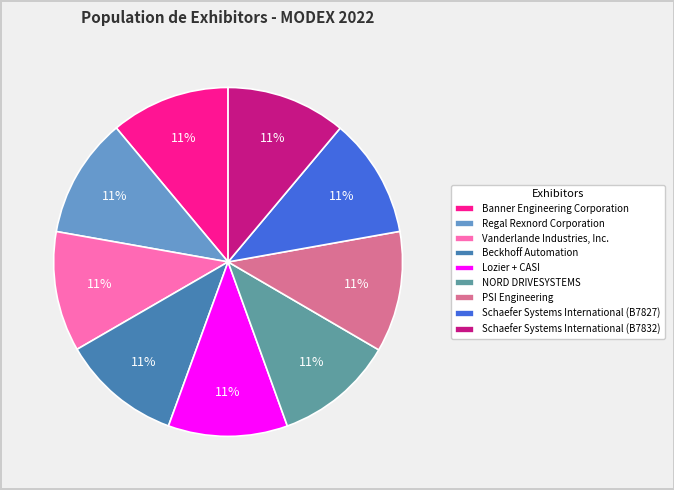

To the nearest percent, what is the combined percentage of NORD DRIVESYSTEMS and Schaefer Systems International (B7832)?

22%